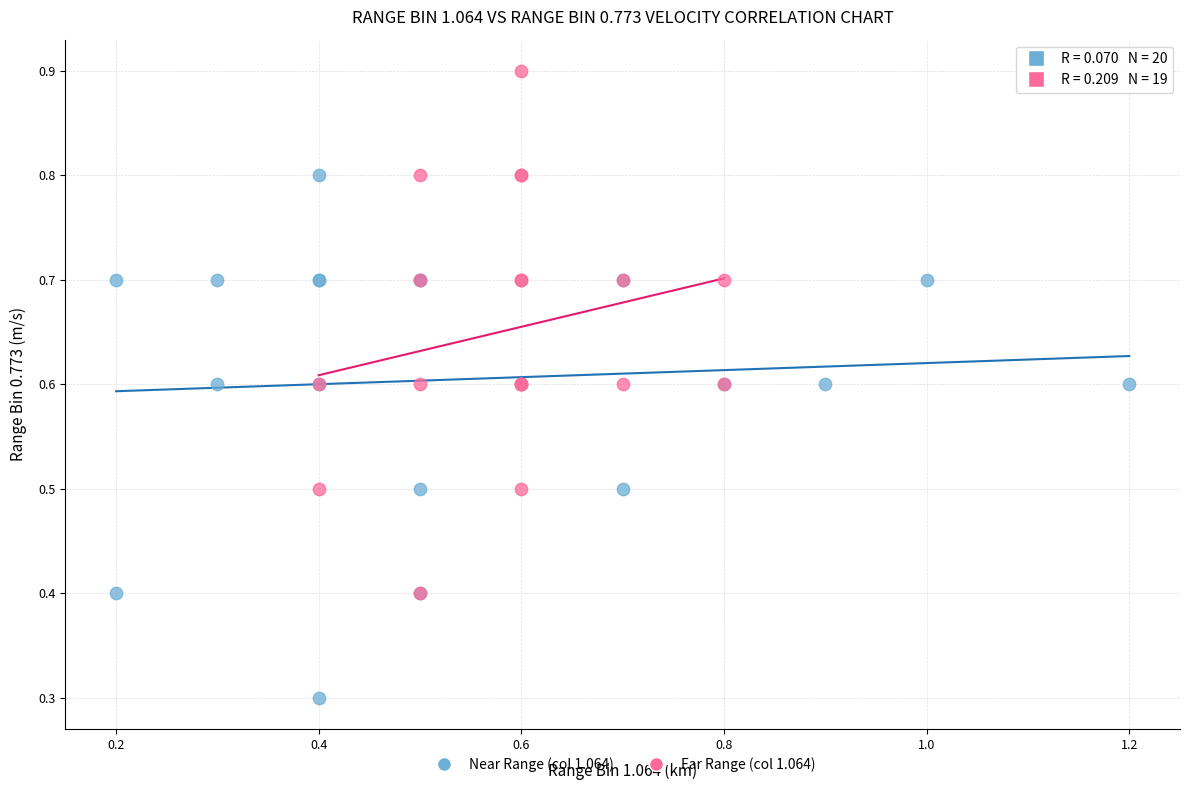

What are all the series names shown in the legend?

Near Range (col 1.064), Far Range (col 1.064)